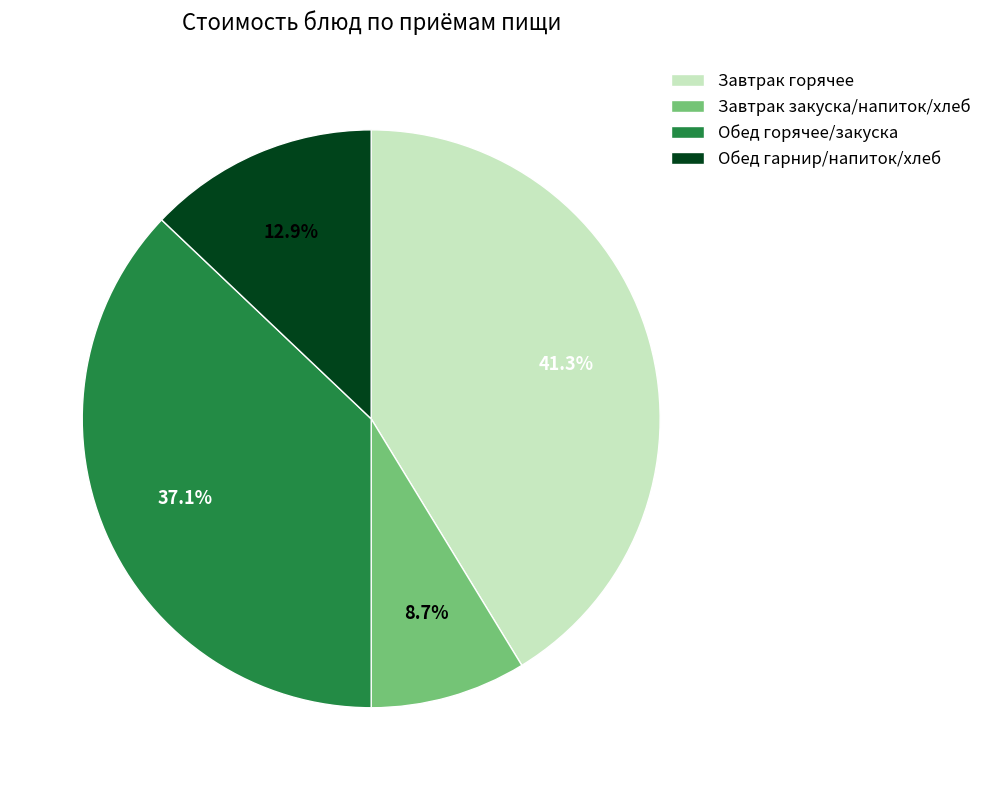

Approximately how many times larger is the value at Обед горячее/закуска compared to Завтрак горячее?

0.9